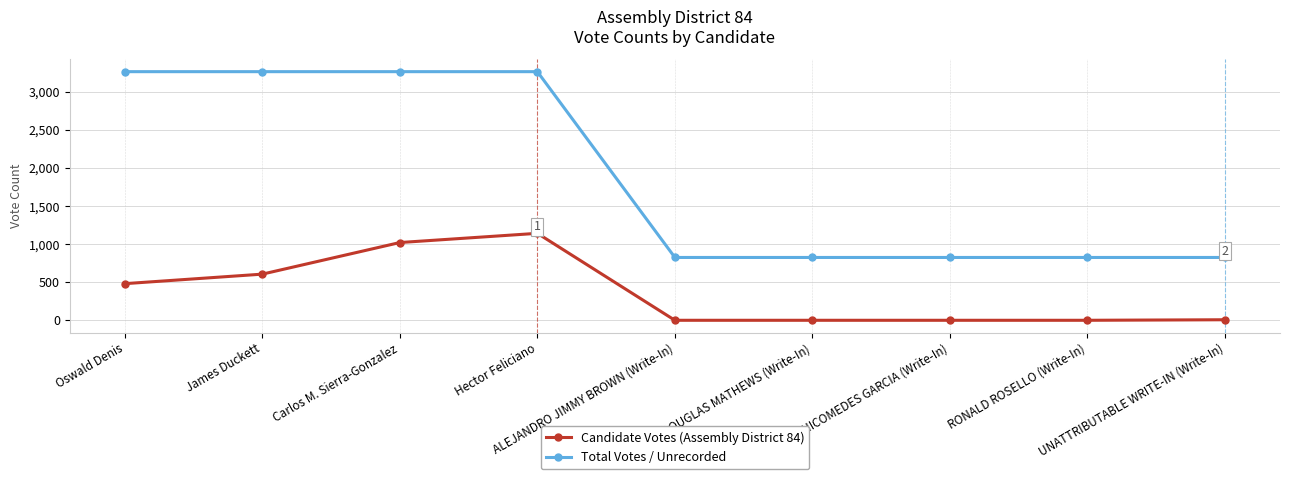

Which series has the widest spread of values?

Total Votes / Unrecorded